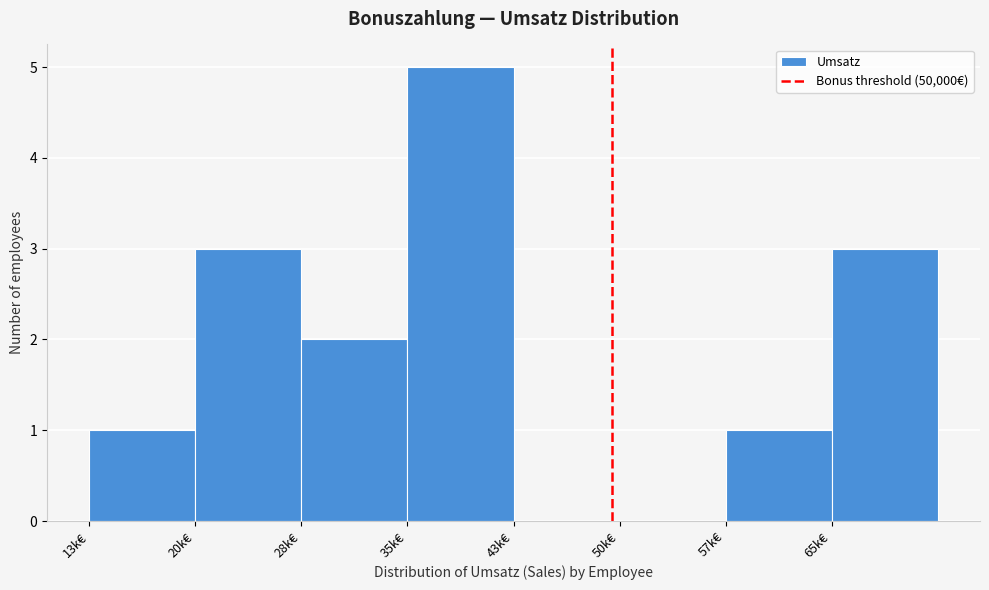

Reading left to right, extract all data points from this chart.

13k€=1	20k€=3	28k€=2	35k€=5	43k€=0	50k€=0	57k€=1	65k€=3